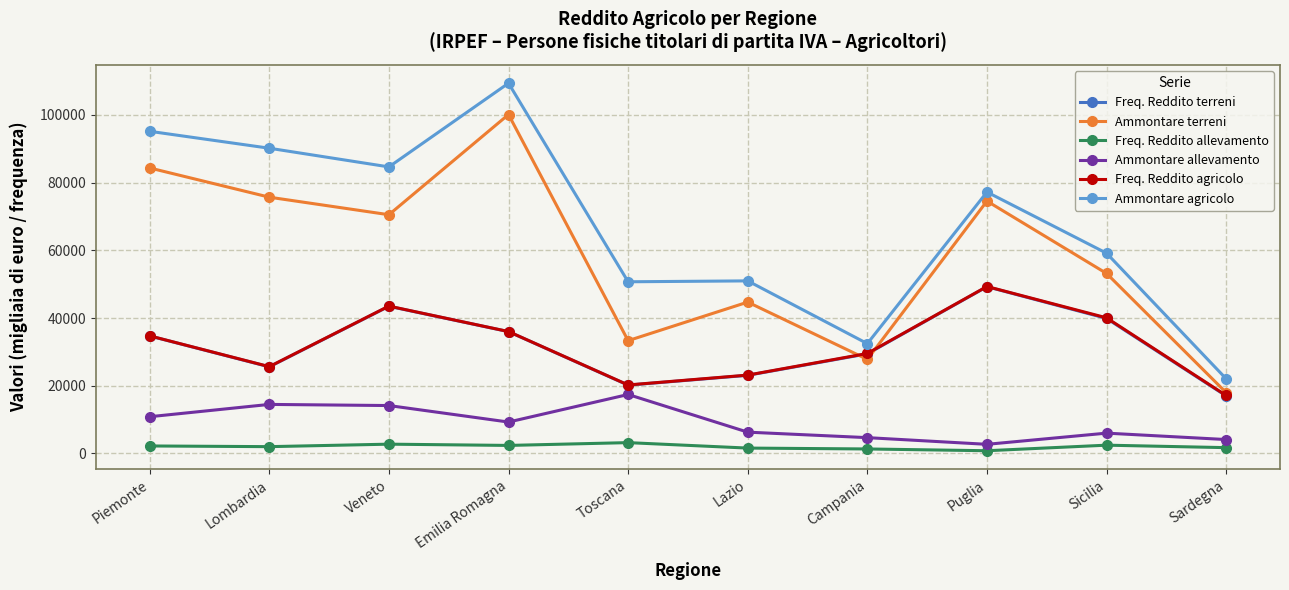

Is it true that Ammontare allevamento equals 13844 at Emilia Romagna?

False